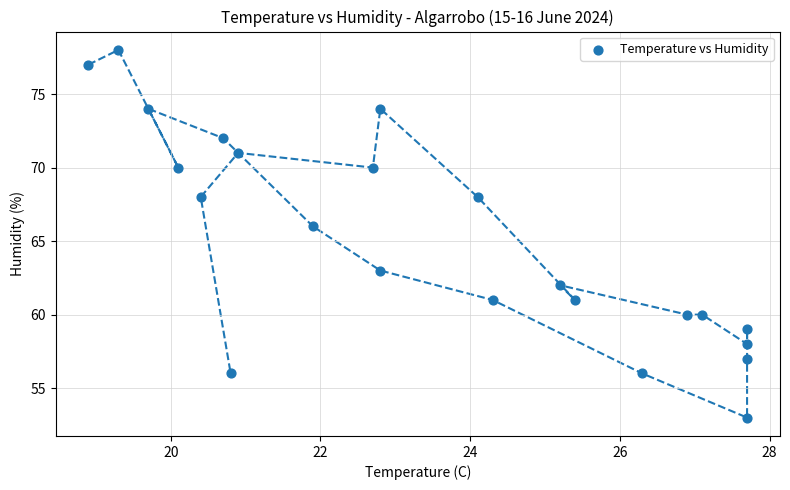

What is the range of Y values (max minus min)?

25